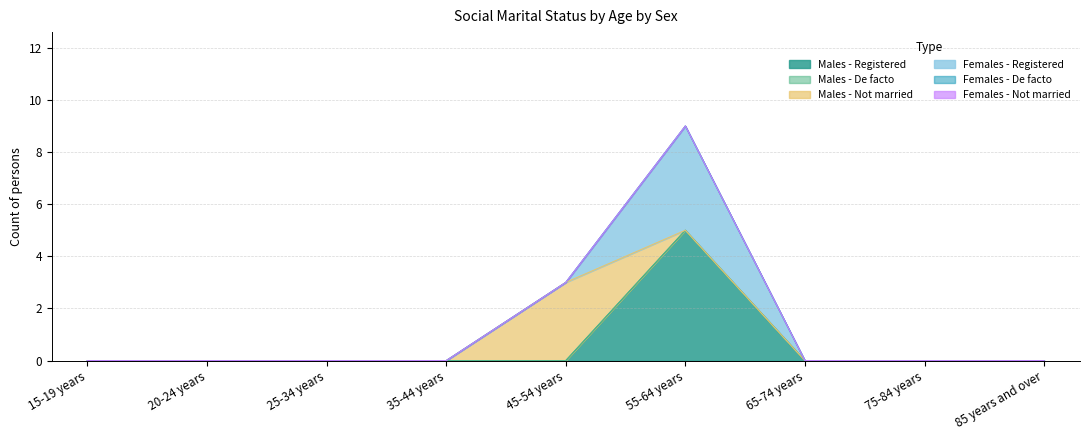

Rank the series by their maximum value, from lowest to highest.

Males - De facto, Females - De facto, Females - Not married, Males - Not married, Females - Registered, Males - Registered